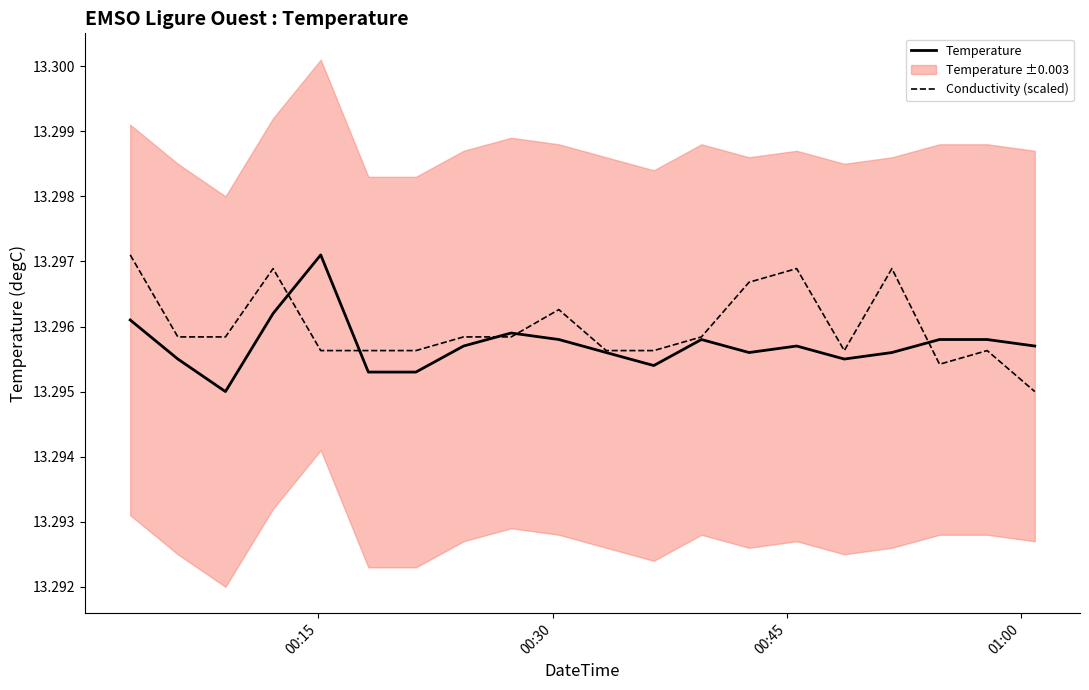

How many interior local valleys does the Conductivity (scaled) series have?

2